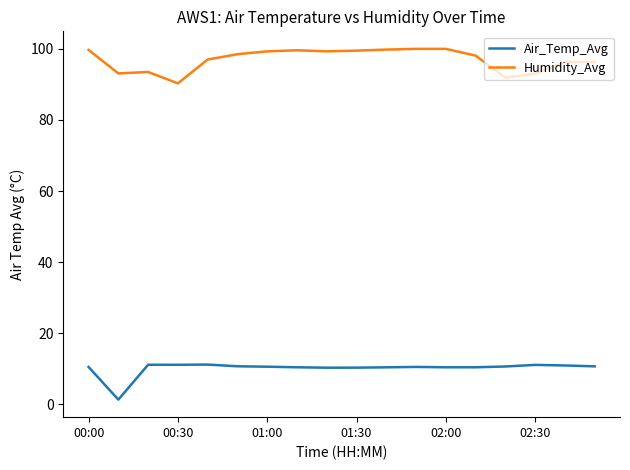

True or false: Air_Temp_Avg and Humidity_Avg intersect in this chart.

False